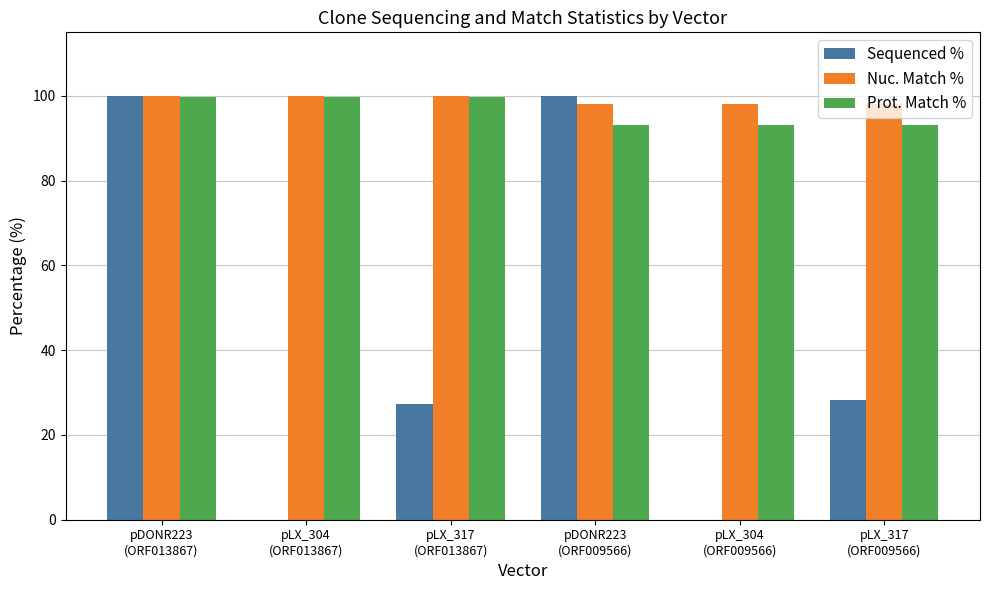

Reading left to right, transcribe all the data shown in this chart.

Sequenced %: pDONR223
(ORF013867)=100.0	pLX_304
(ORF013867)=0.0	pLX_317
(ORF013867)=27.2	pDONR223
(ORF009566)=100.0	pLX_304
(ORF009566)=0.0	pLX_317
(ORF009566)=28.2
Nuc. Match %: pDONR223
(ORF013867)=99.9	pLX_304
(ORF013867)=99.9	pLX_317
(ORF013867)=99.9	pDONR223
(ORF009566)=98.1	pLX_304
(ORF009566)=98.1	pLX_317
(ORF009566)=98.1
Prot. Match %: pDONR223
(ORF013867)=99.8	pLX_304
(ORF013867)=99.8	pLX_317
(ORF013867)=99.8	pDONR223
(ORF009566)=93.2	pLX_304
(ORF009566)=93.2	pLX_317
(ORF009566)=93.2